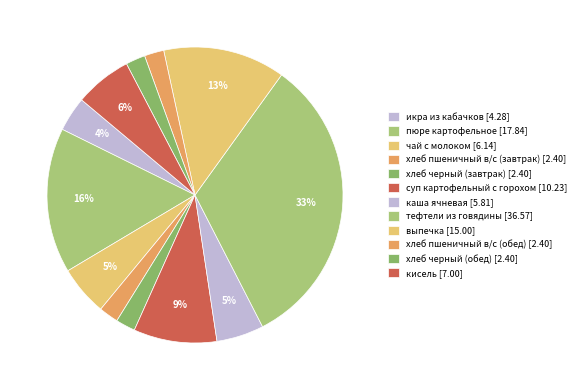

The хлеб пшеничный в/с (завтрак) slice represents 2% of the pie. True or false?

True